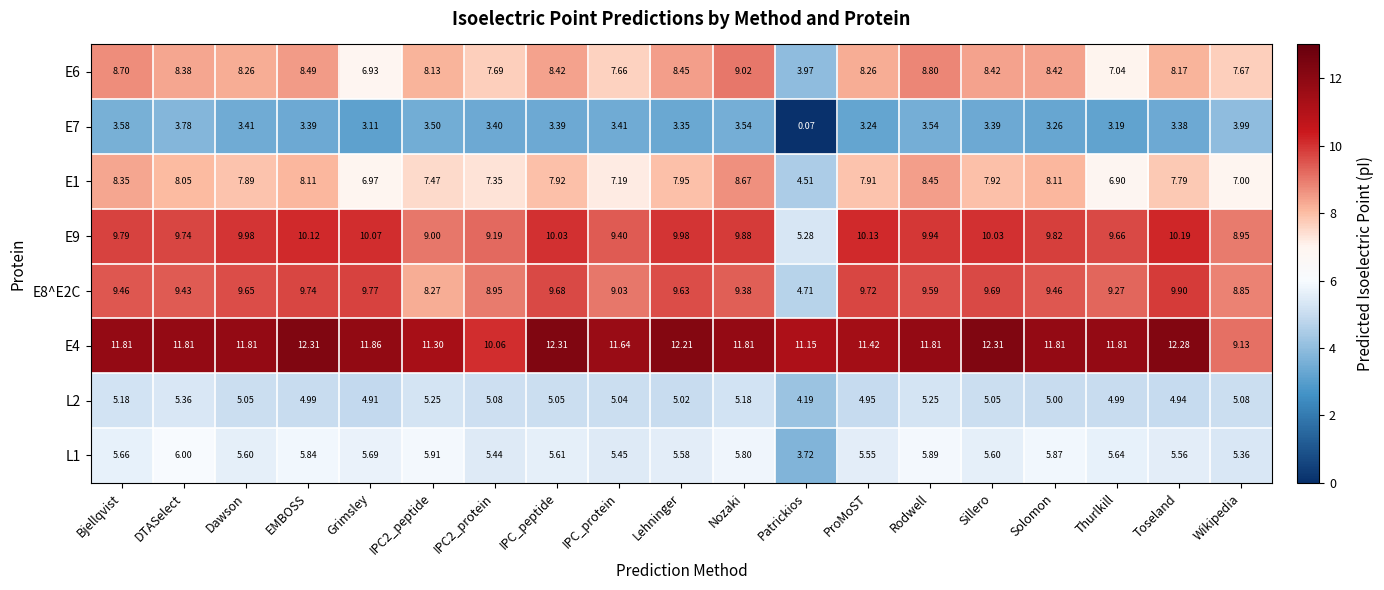

List the series in order of their peak value, lowest first.

E7, L2, L1, E1, E6, E8^E2C, E9, E4